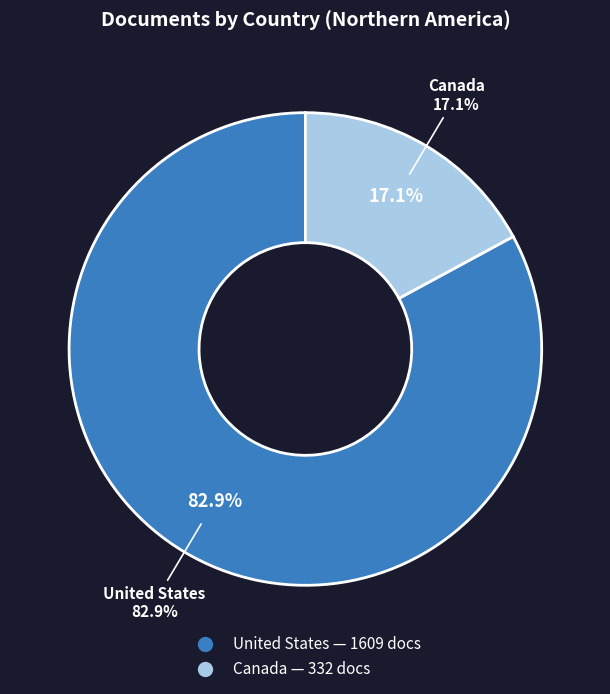

To the nearest percent, what percentage of the pie is United States?

83%